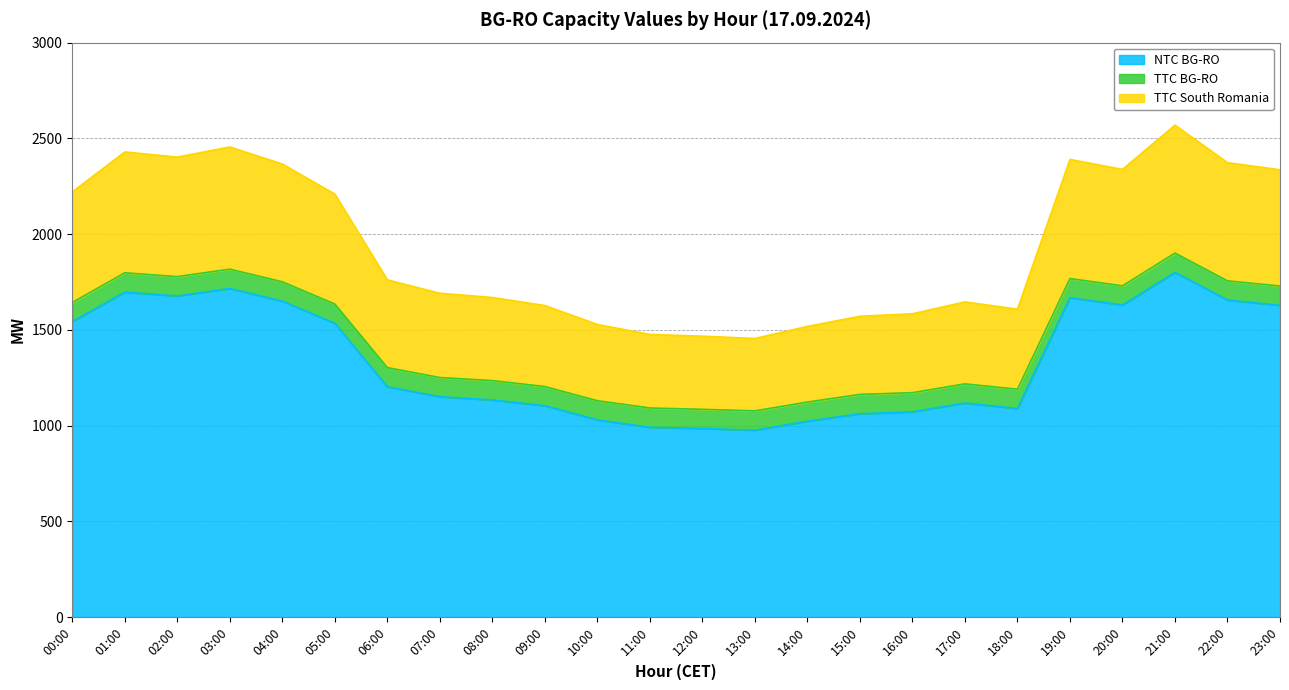

What is the difference between the maximum and minimum values in the TTC South Romania series?

1114